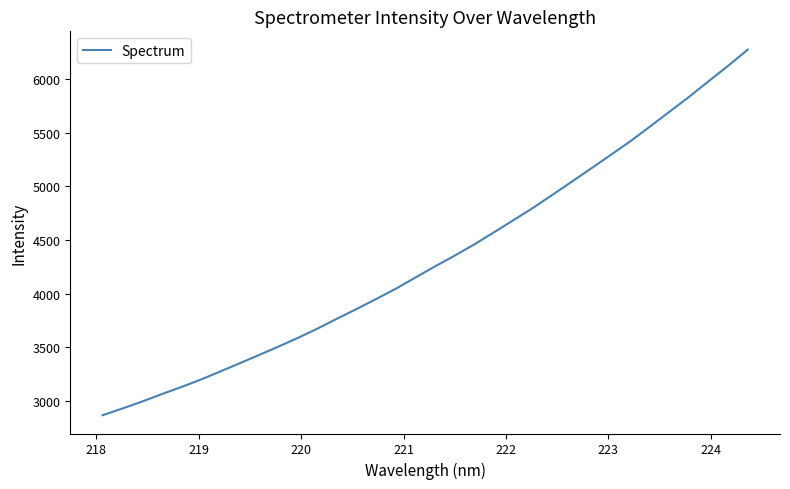

What is the difference between the maximum and minimum values?

3414.6